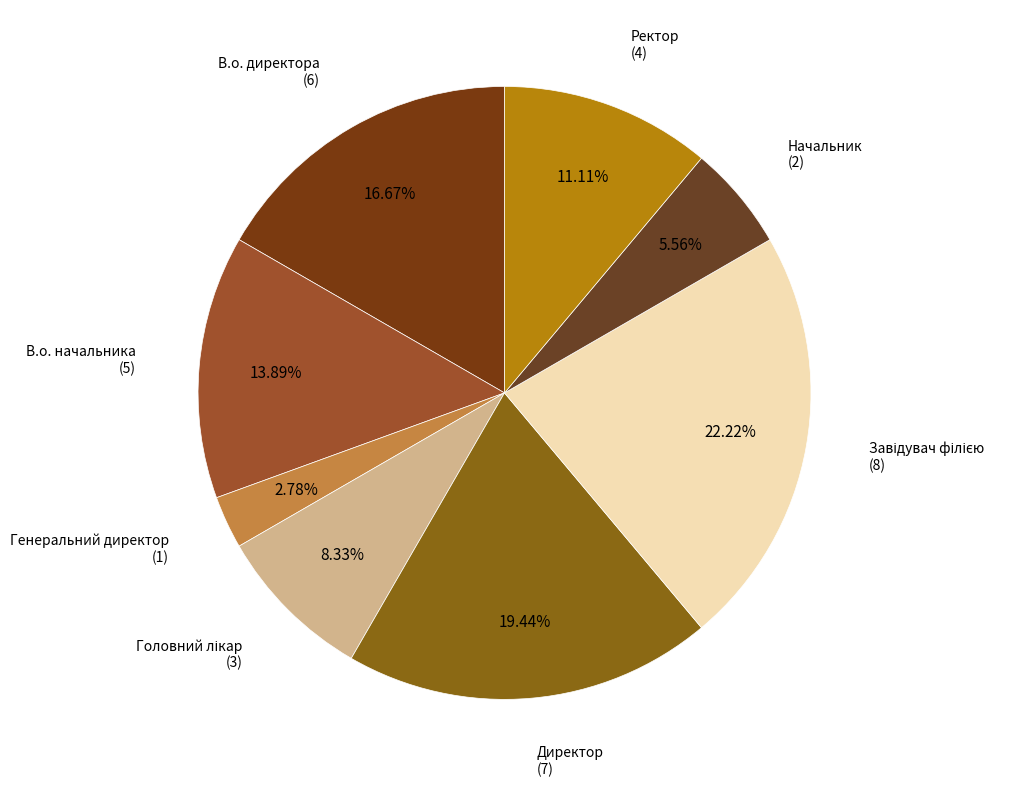

Count the number of slices in the pie.

8